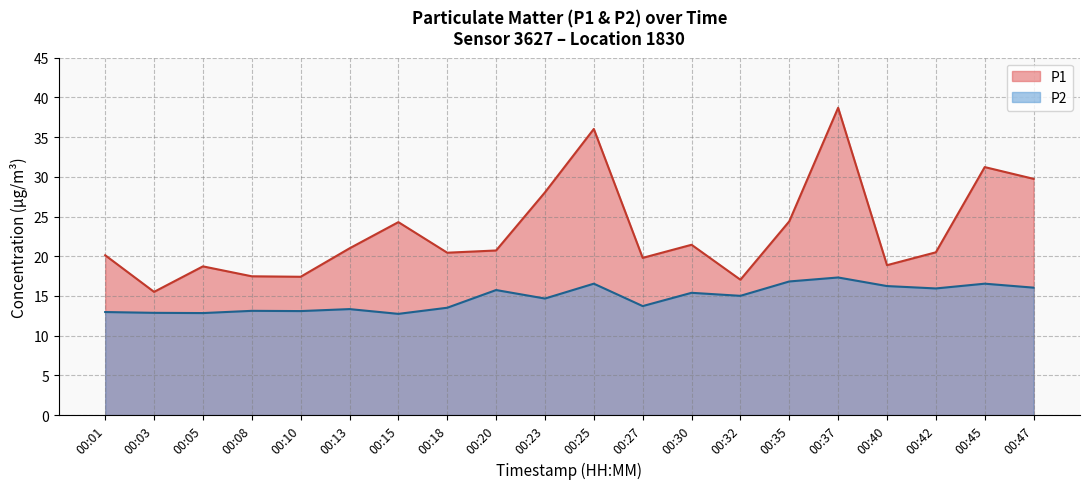

True or false: P2 and P1 intersect in this chart.

False